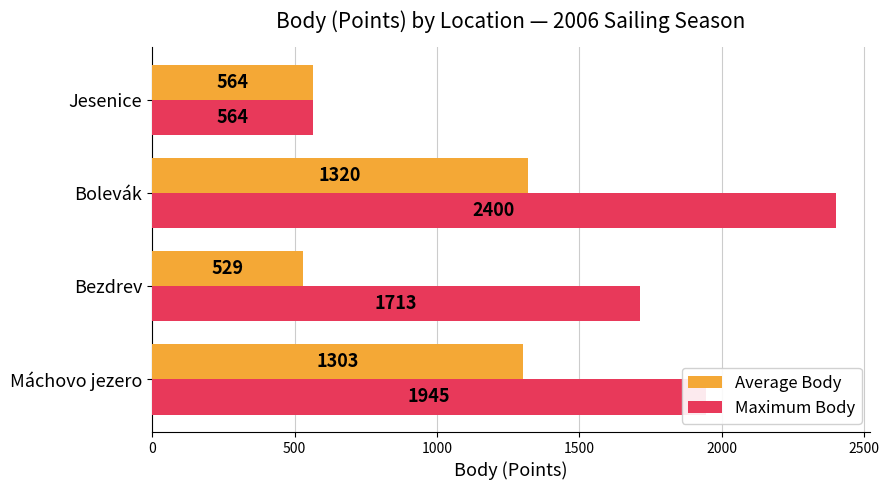

True or false: Maximum Body has a value of 1713.0 at Bezdrev.

True